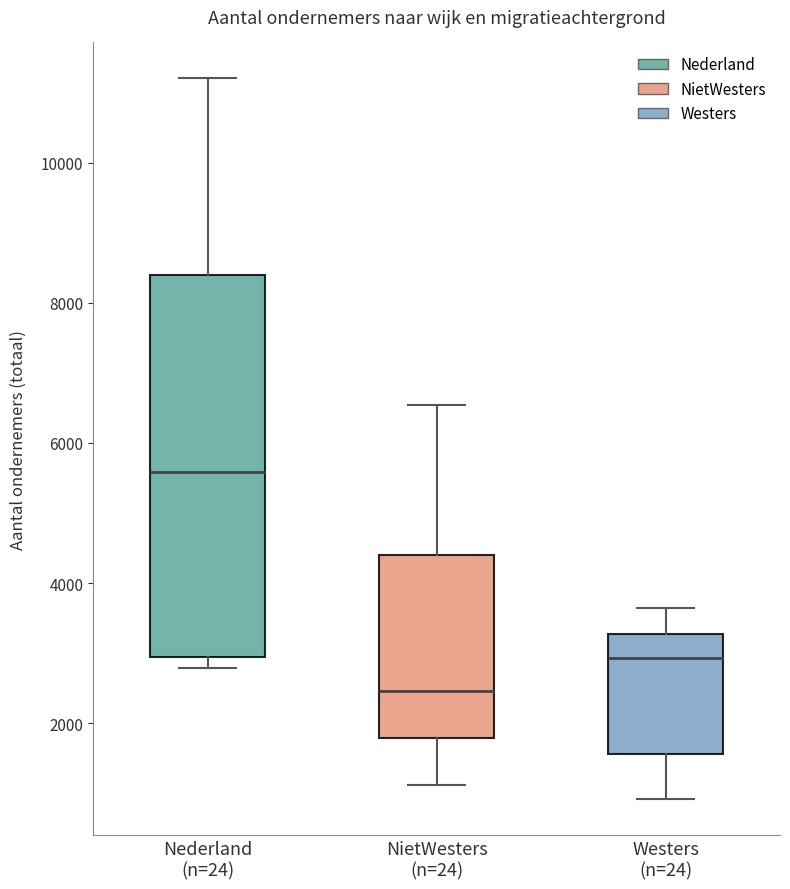

Comparing the boxes themselves (not the whiskers), which one is the tallest?

Nederland (n=24)